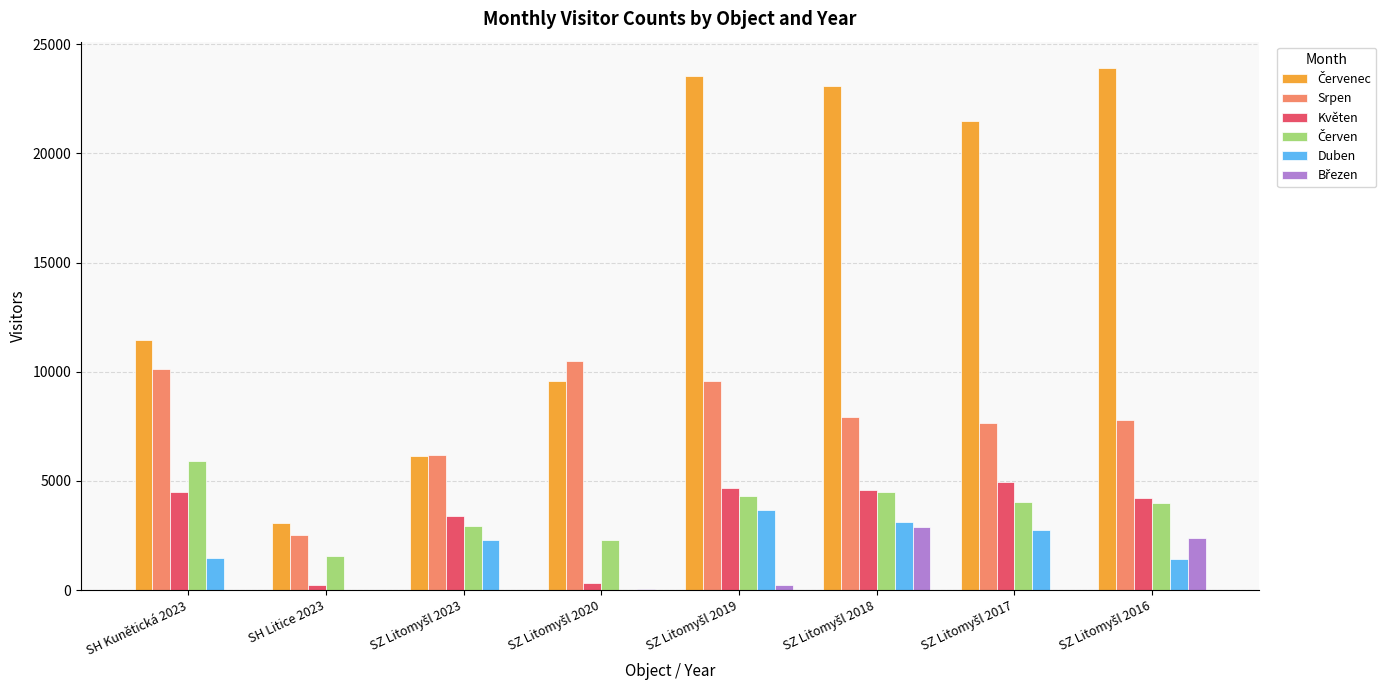

How many groups of bars are there?

8